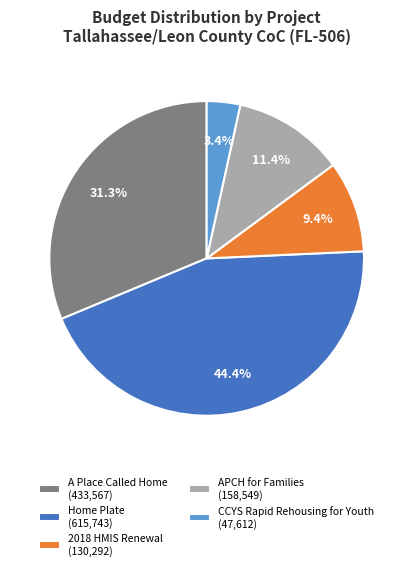

Between APCH for Families and A Place Called Home, which is larger?

A Place Called Home